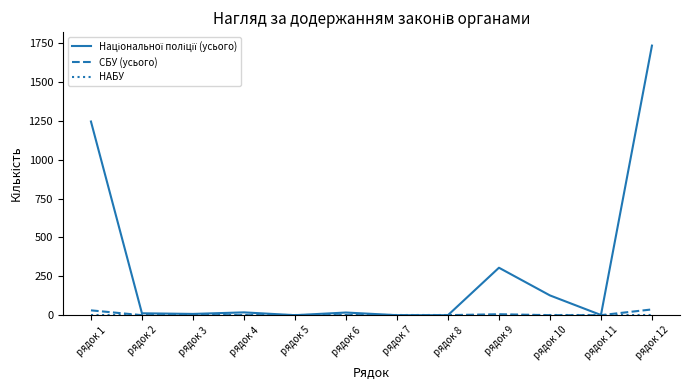

What is the difference between the maximum and minimum values in the СБУ (усього) series?

37